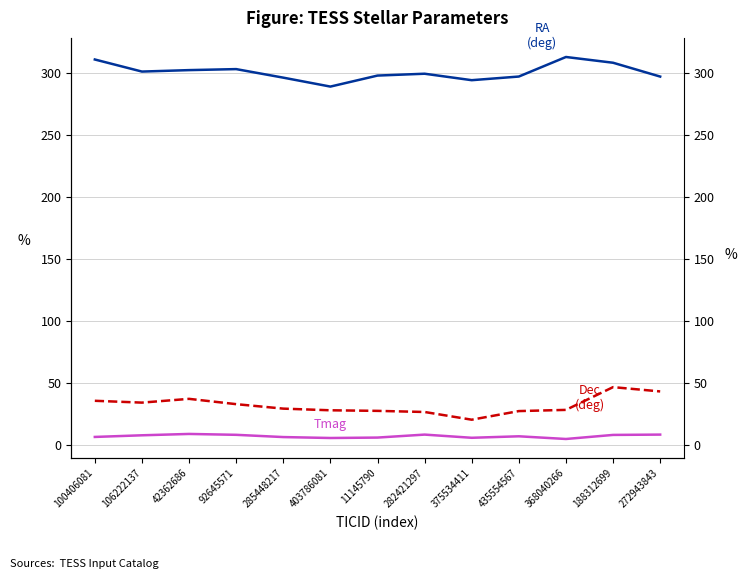

The value of Dec at 435554567 is 8.6. True or false?

False